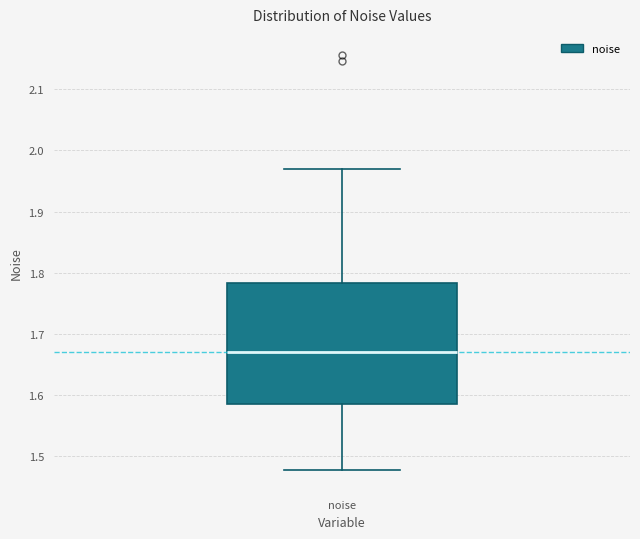

Read this box plot against the y-axis: the position of the median line, the range covered by the box, and the ends of both whiskers. The values are not printed on the chart, so give them approximately, as read against the axis.

median 1.67, box 1.59 to 1.78, whiskers 1.48 to 1.97